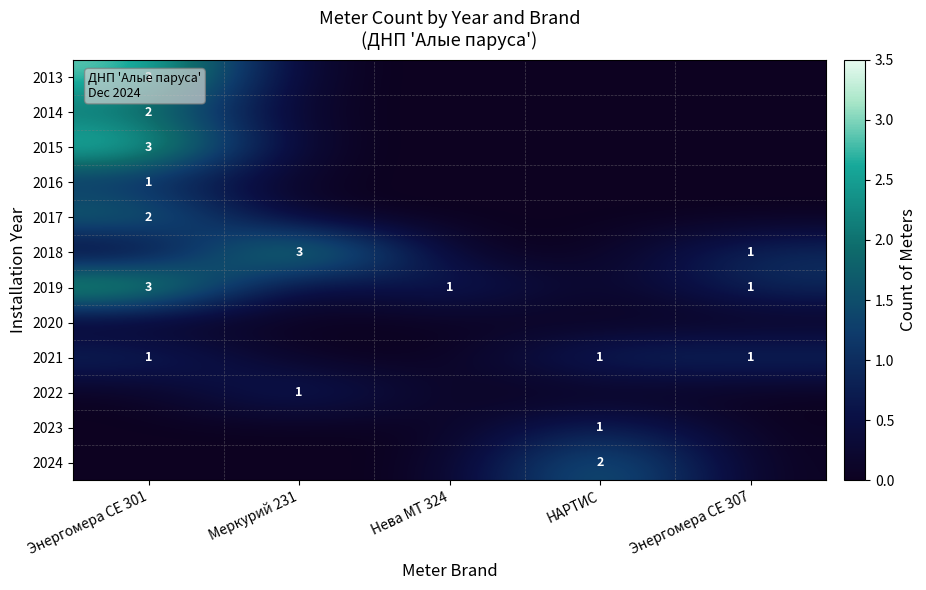

Is it true that 2014 equals 2 at Энергомера СЕ 301?

True